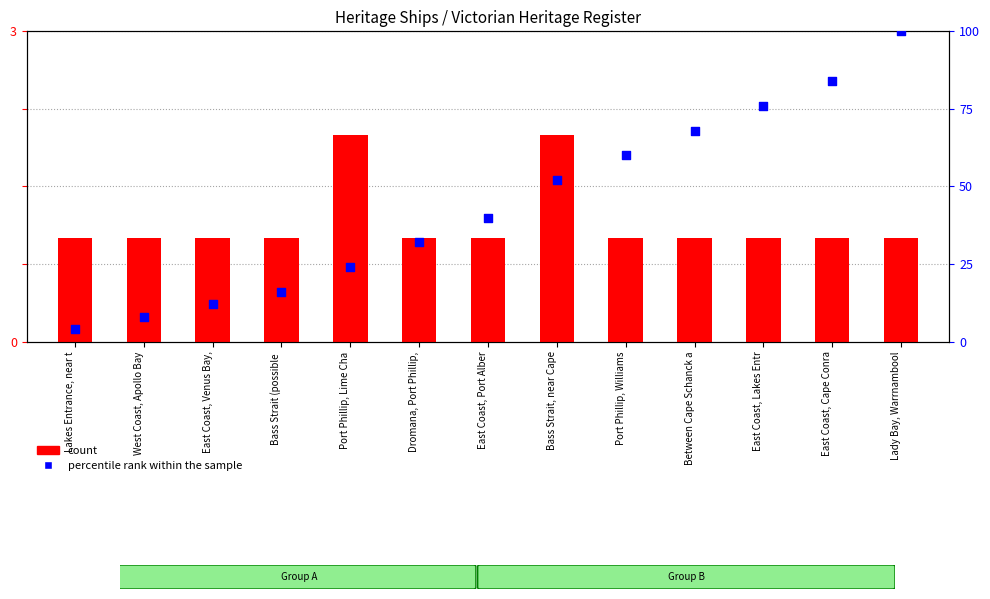

Is the value of percentile rank within the sample at West Coast, Apollo Bay greater than the value of count at Port Phillip, Williams?

Yes